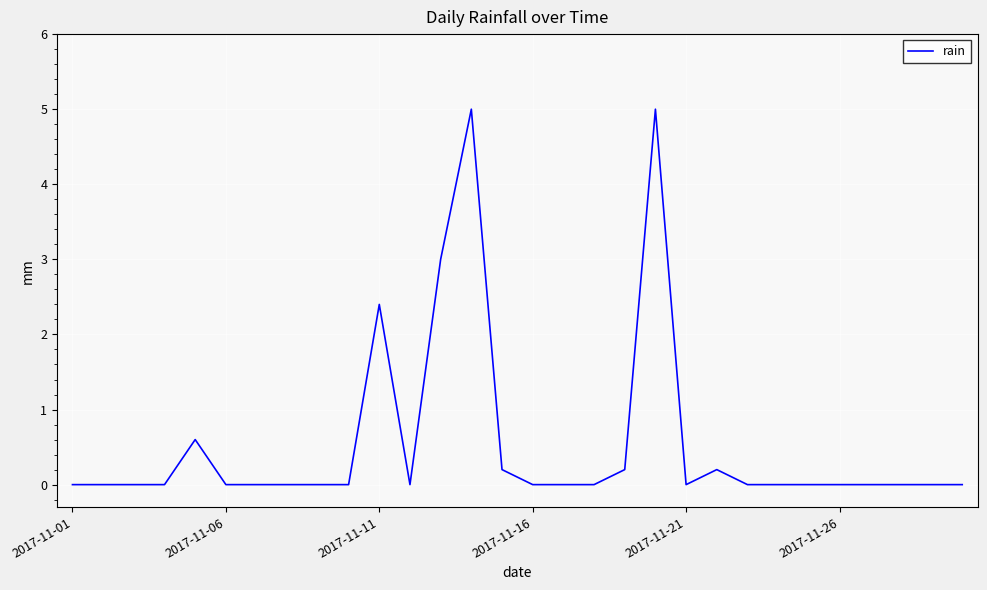

What is the difference between the maximum and minimum values?

5.0